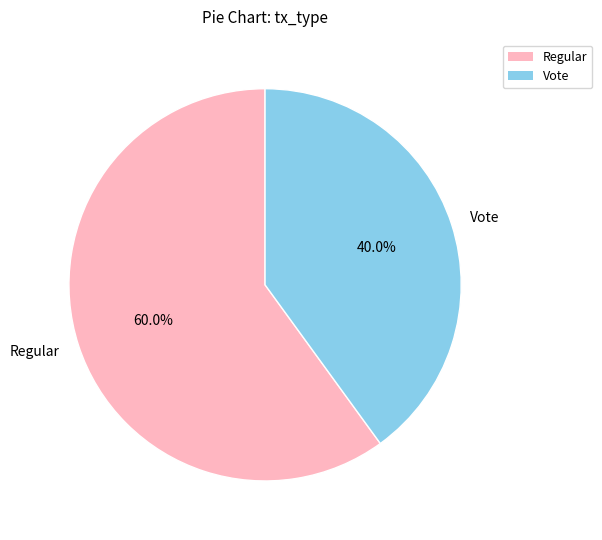

The Vote slice represents 35% of the pie. True or false?

False